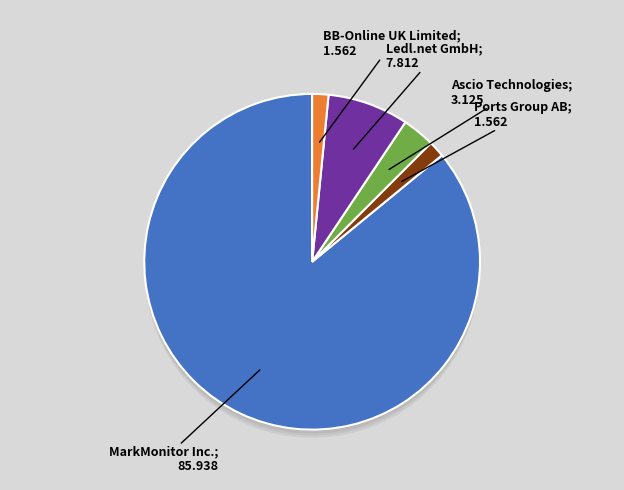

Is there a majority slice in this chart?

Yes